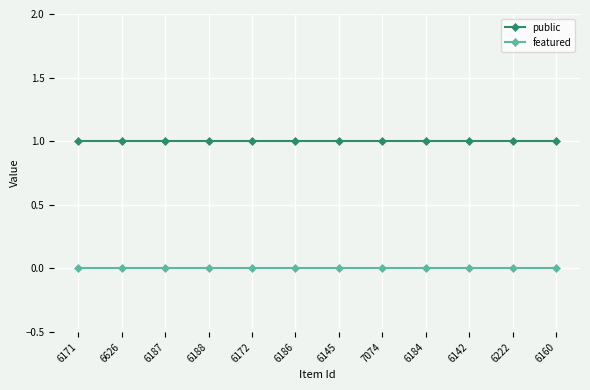

The featured series shows 0 at 6184. True or false?

True